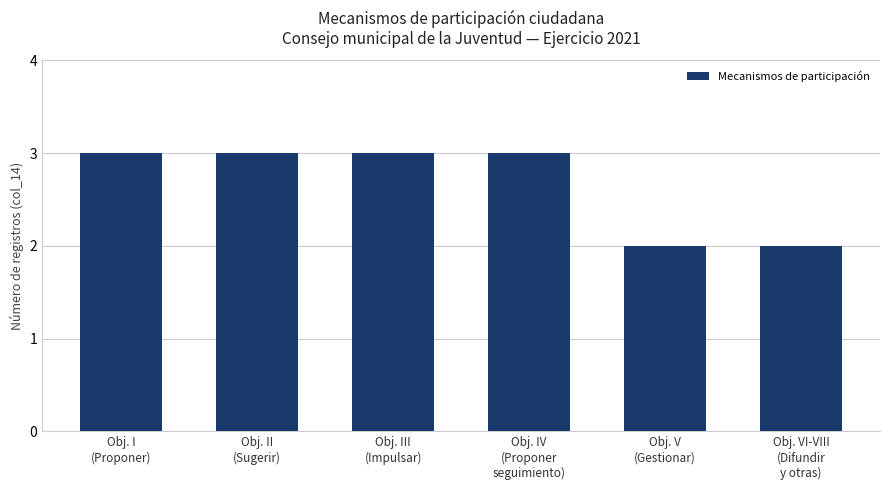

What is the value of the 1st bar from the left?

3